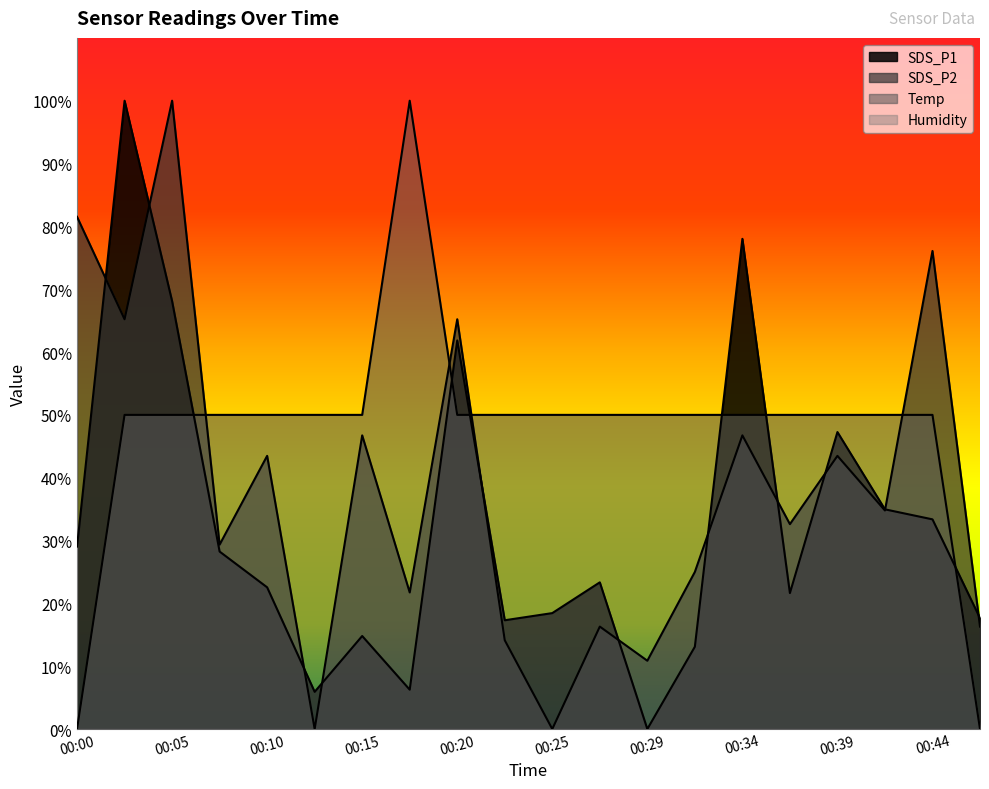

Does the chart have visible grid lines?

No